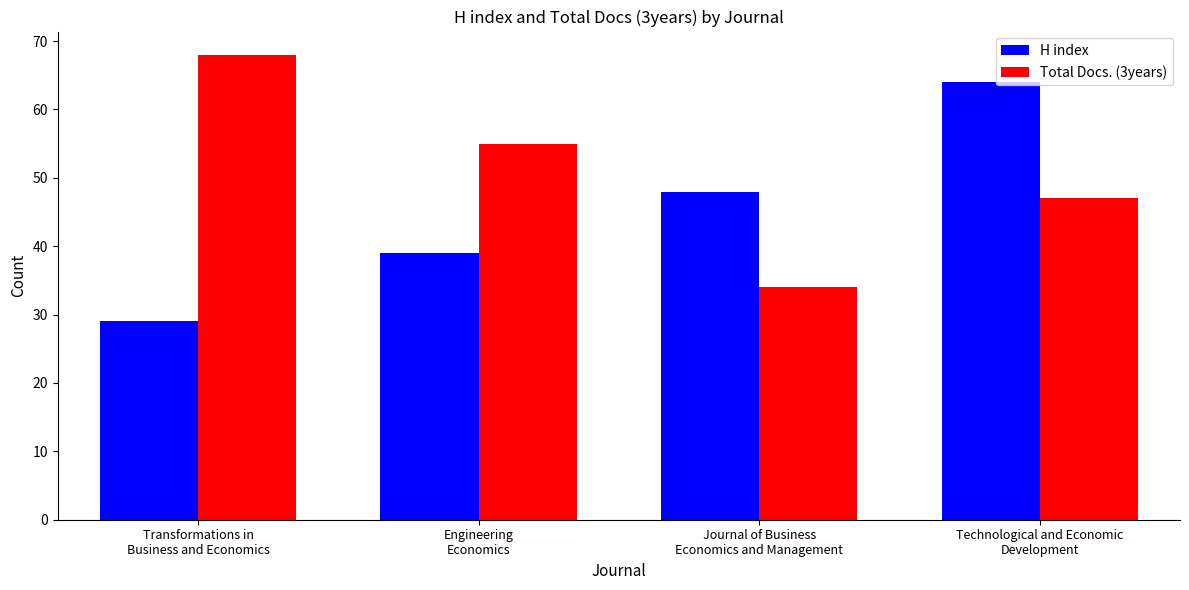

What are all the series names shown in the legend?

H index, Total Docs. (3years)